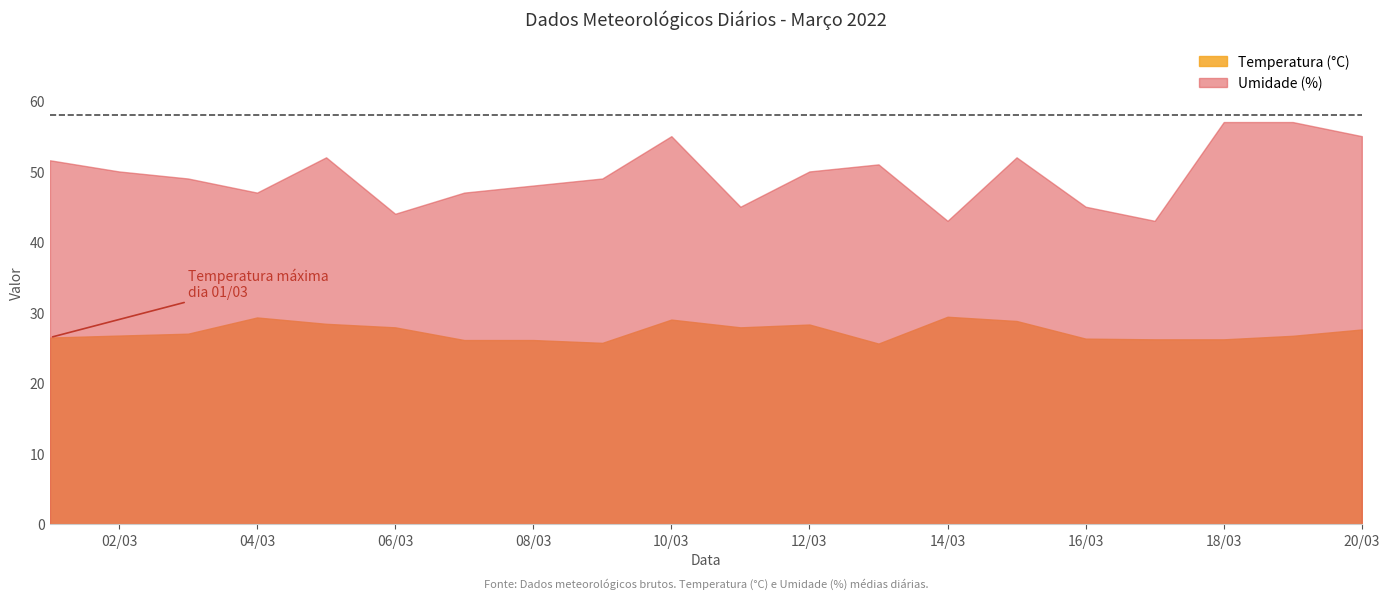

Rank the series by their maximum value, from lowest to highest.

Temperatura (°C), Umidade (%)